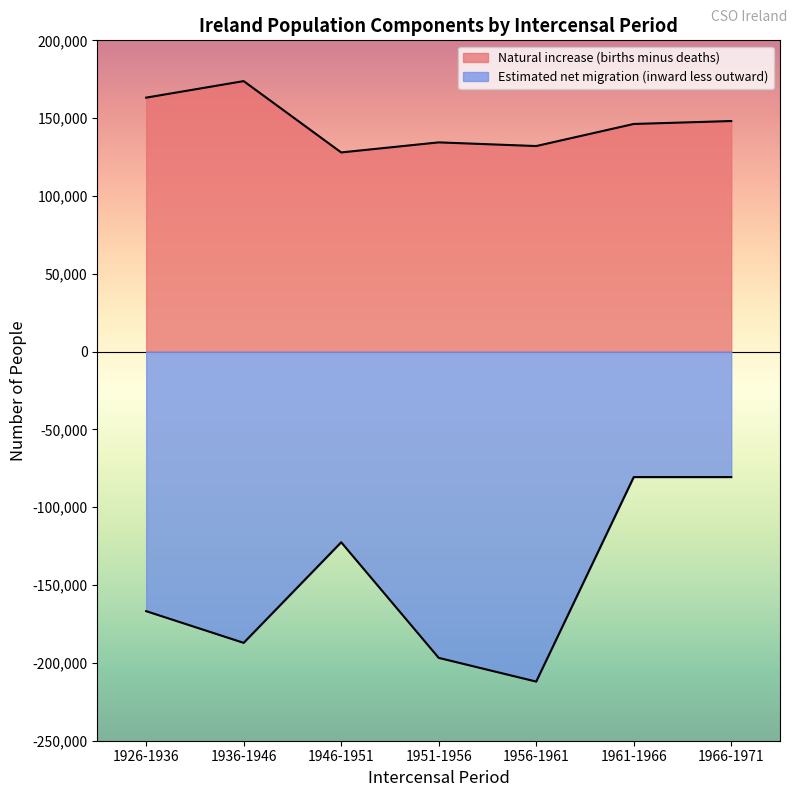

What is the difference between the second highest and second lowest values in the Estimated net migration (inward less outward) series?

116158